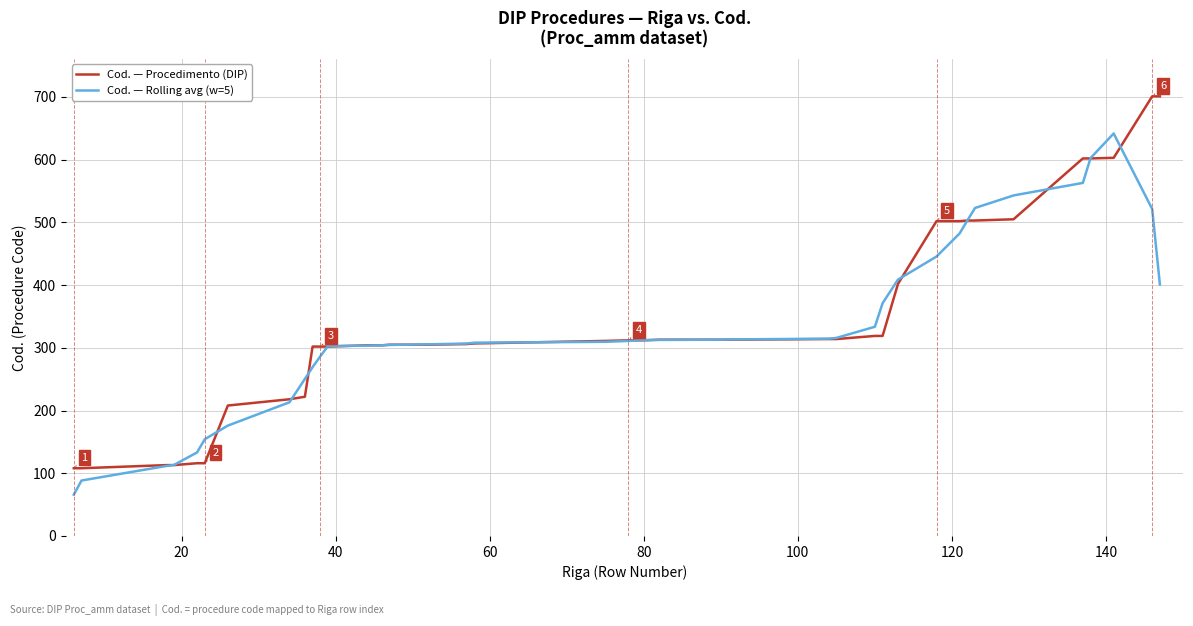

Which series has the largest range (max minus min)?

Cod. — Procedimento (DIP)